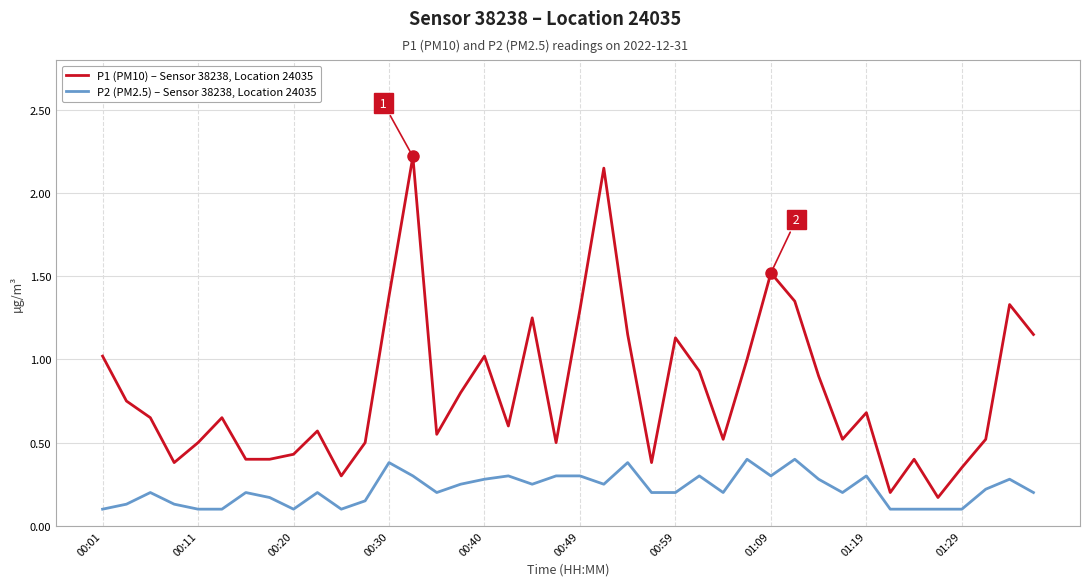

Rank the series by their maximum value, from highest to lowest.

P1 (PM10) – Sensor 38238, Location 24035, P2 (PM2.5) – Sensor 38238, Location 24035